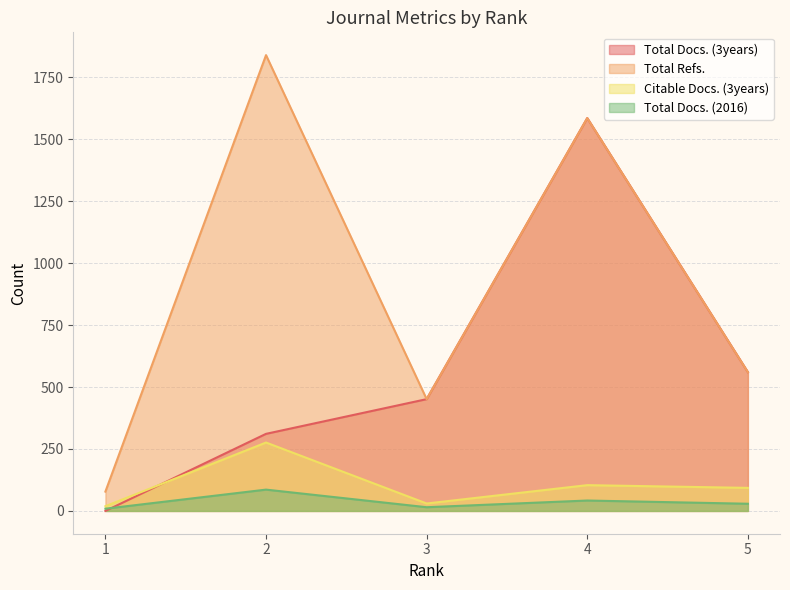

At which category does the chart reach its minimum across all series?

1